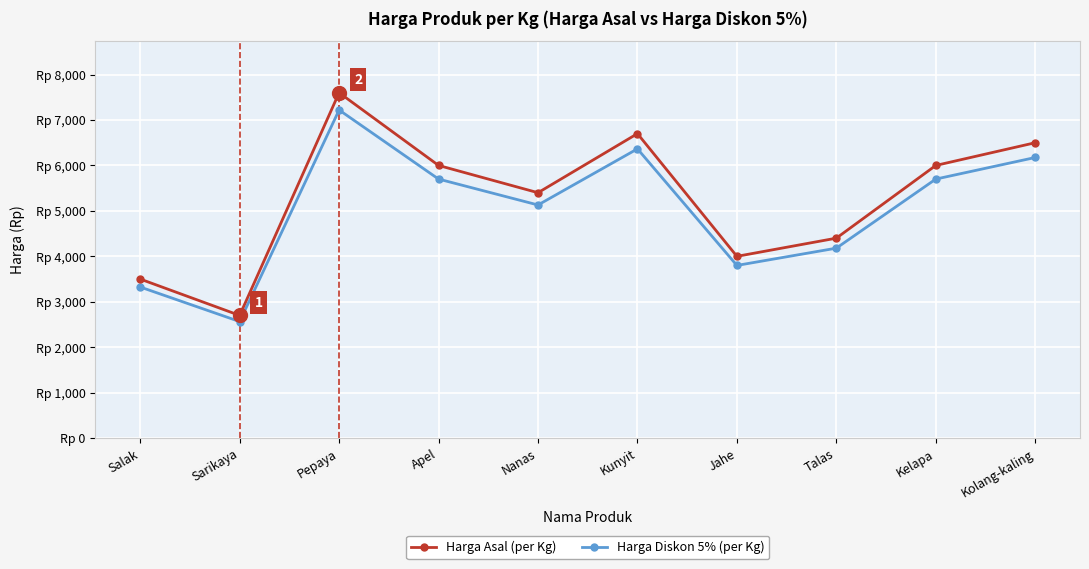

List the series in order of their overall mean, highest first.

Harga Asal (per Kg), Harga Diskon 5% (per Kg)